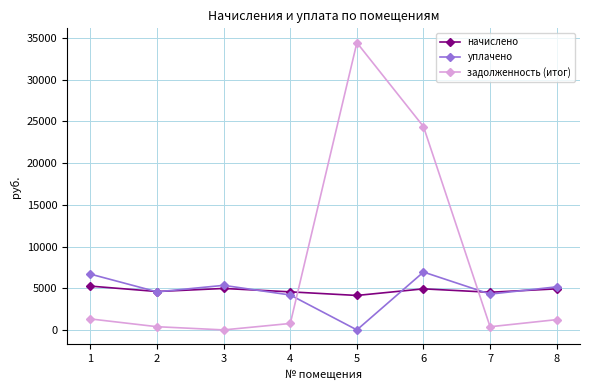

At which category does уплачено reach its first local valley?

2